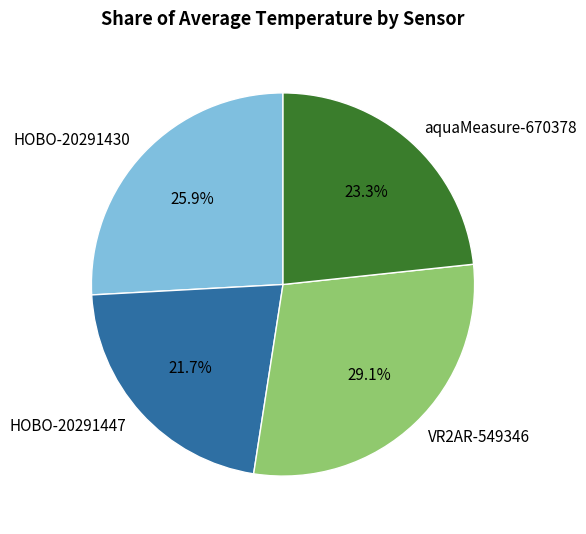

Count the number of slices in the pie.

4